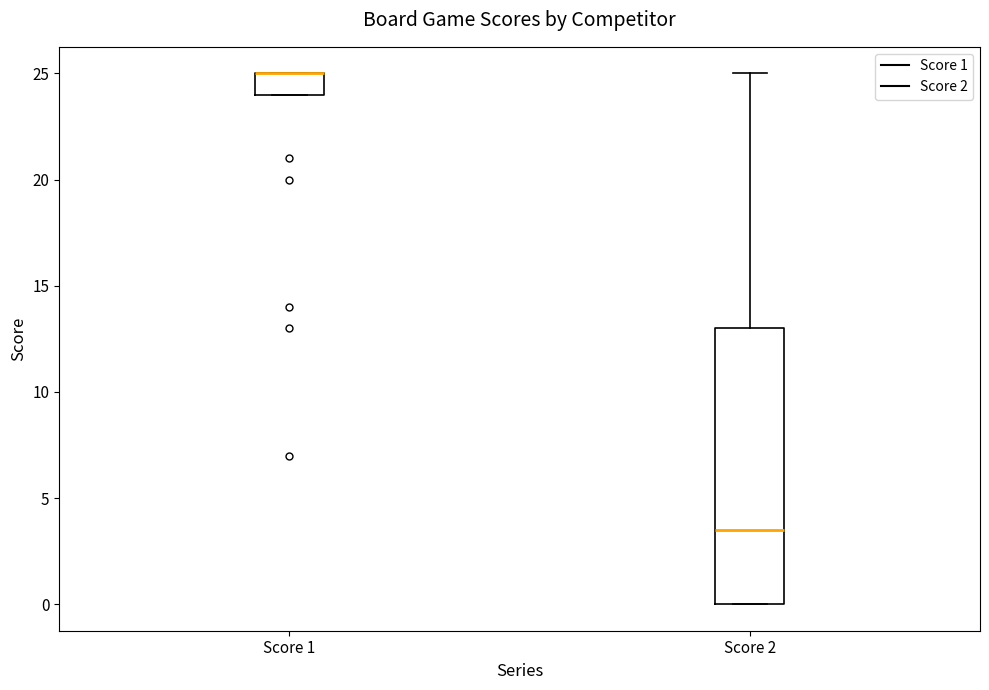

Which box is the tallest, from its lower edge to its upper edge?

Score 2